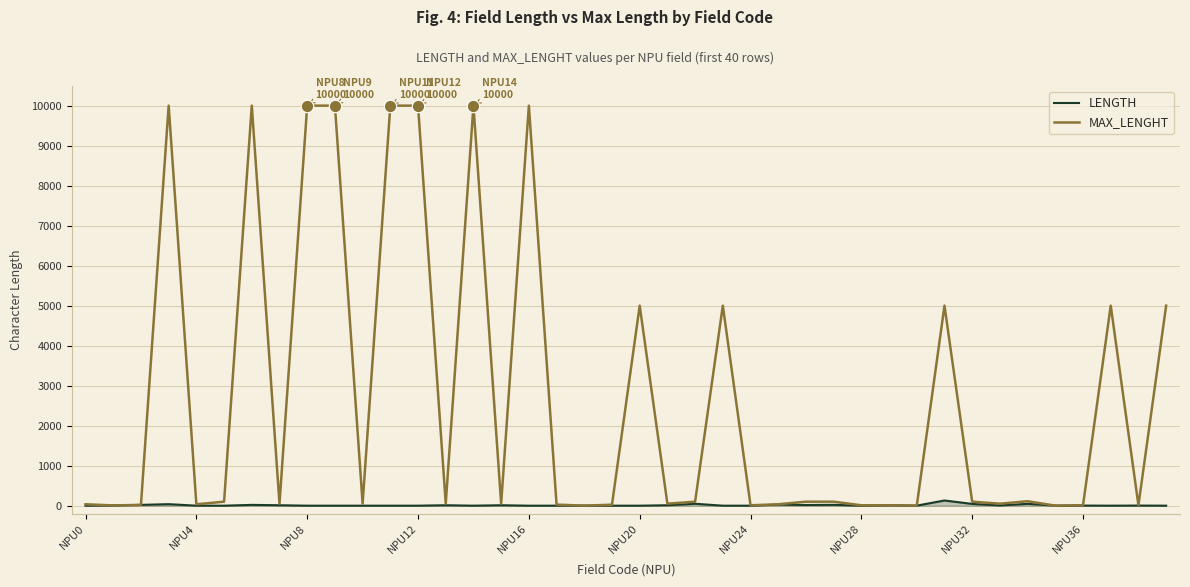

Which series has the largest total across all categories?

MAX_LENGHT